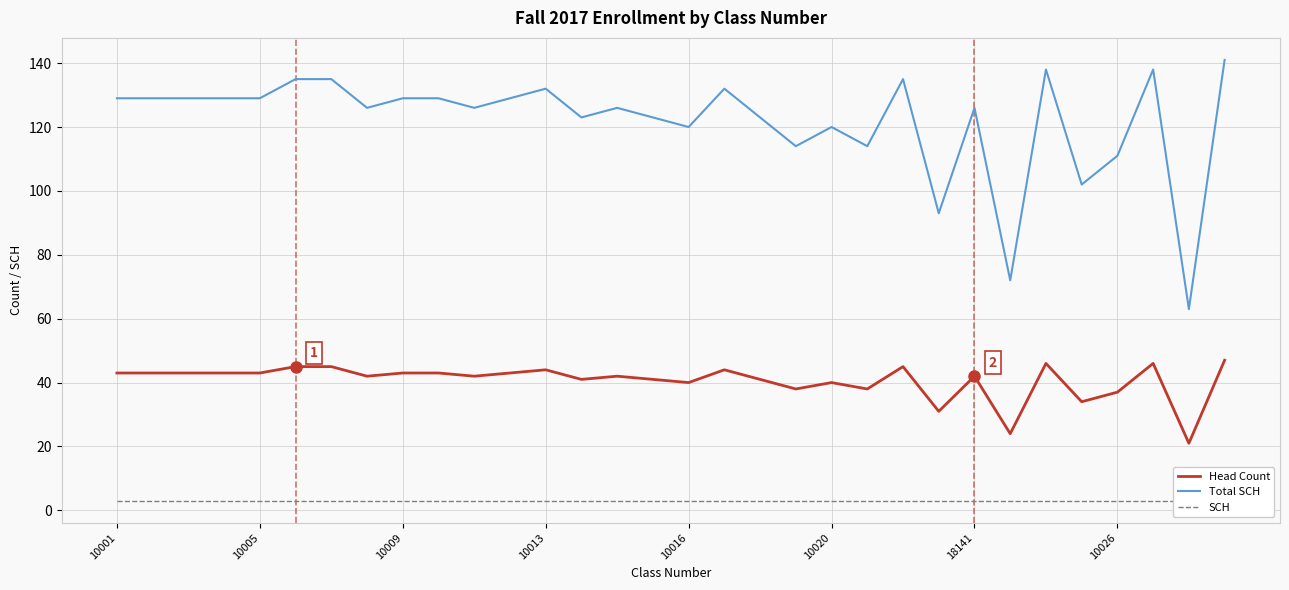

Reading left to right, extract all data points from this chart.

Head Count: 43	43	43	43	43	45	45	42	43	43	42	43	44	41	42	41	40	44	41	38	40	38	45	31	42	24	46	34	37	46	21	47
Total SCH: 129	129	129	129	129	135	135	126	129	129	126	129	132	123	126	123	120	132	123	114	120	114	135	93	126	72	138	102	111	138	63	141
SCH: 3	3	3	3	3	3	3	3	3	3	3	3	3	3	3	3	3	3	3	3	3	3	3	3	3	3	3	3	3	3	3	3